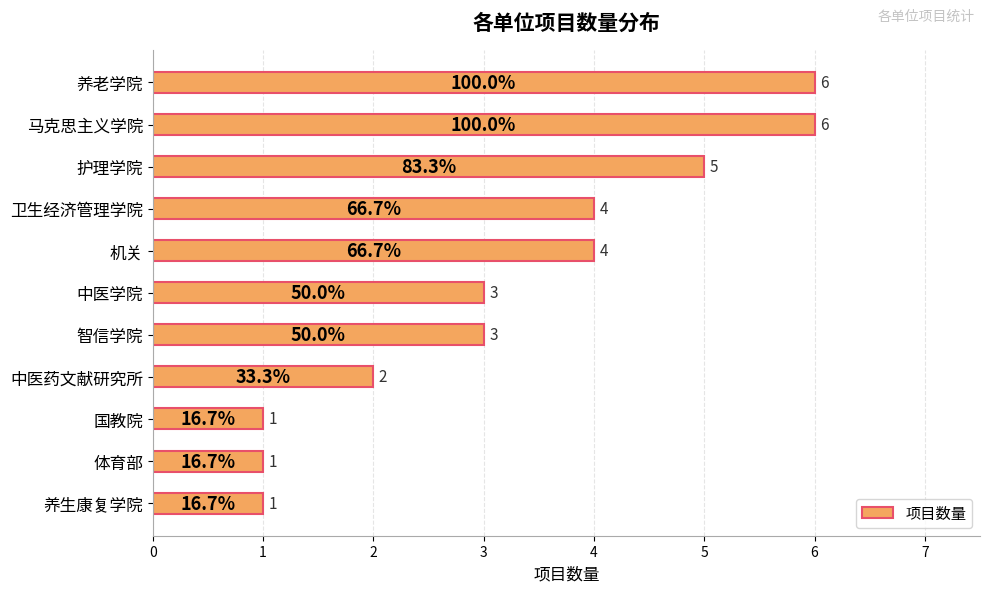

What is the difference between the maximum and minimum values?

5